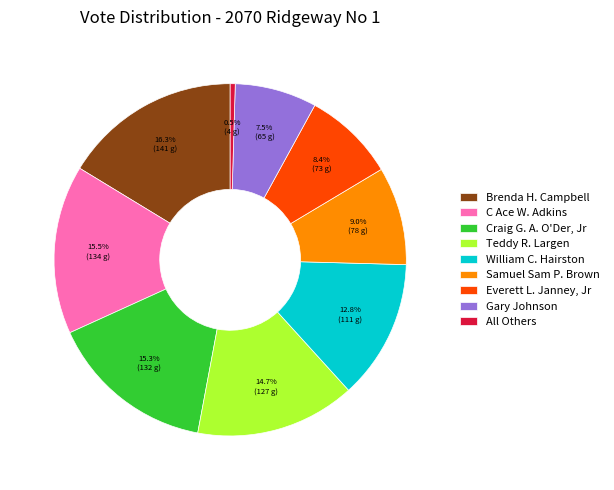

Rank the categories by value from lowest to highest.

All Others, Gary Johnson, Everett L. Janney, Jr, Samuel Sam P. Brown, William C. Hairston, Teddy R. Largen, Craig G. A. O'Der, Jr, C Ace W. Adkins, Brenda H. Campbell